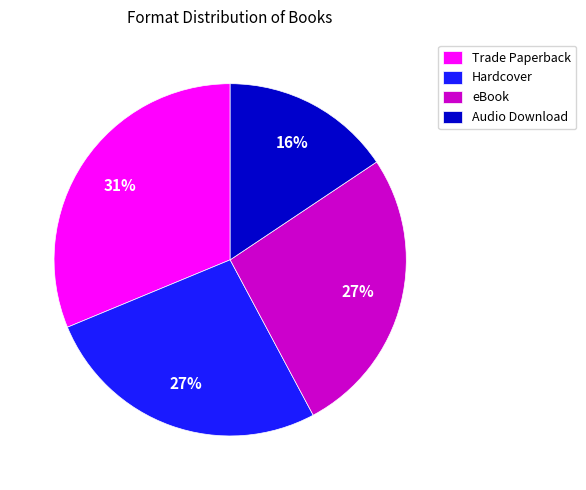

Which has a higher value, Audio Download or Hardcover?

Hardcover